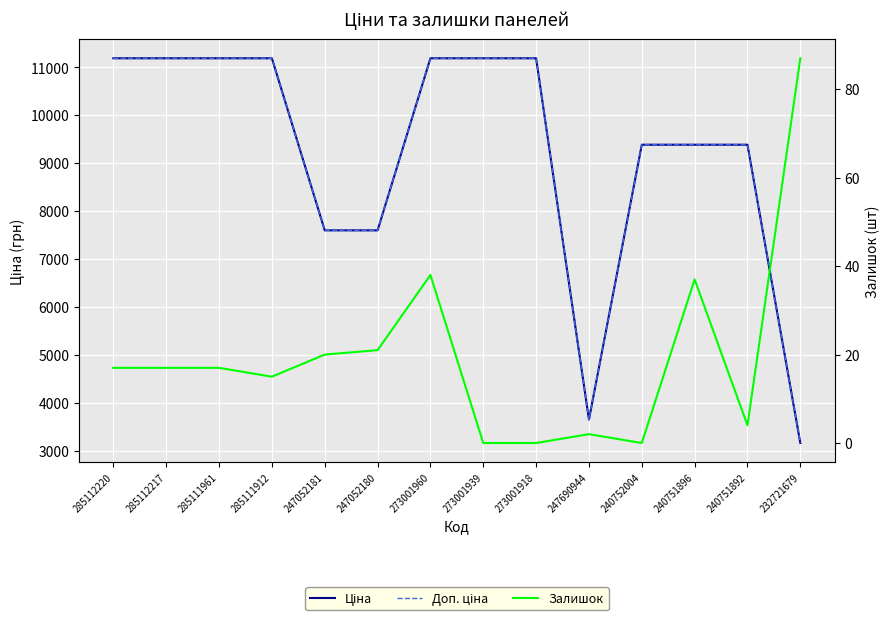

Rank the series at 273001939 from highest to lowest value.

Ціна, Доп. ціна, Залишок